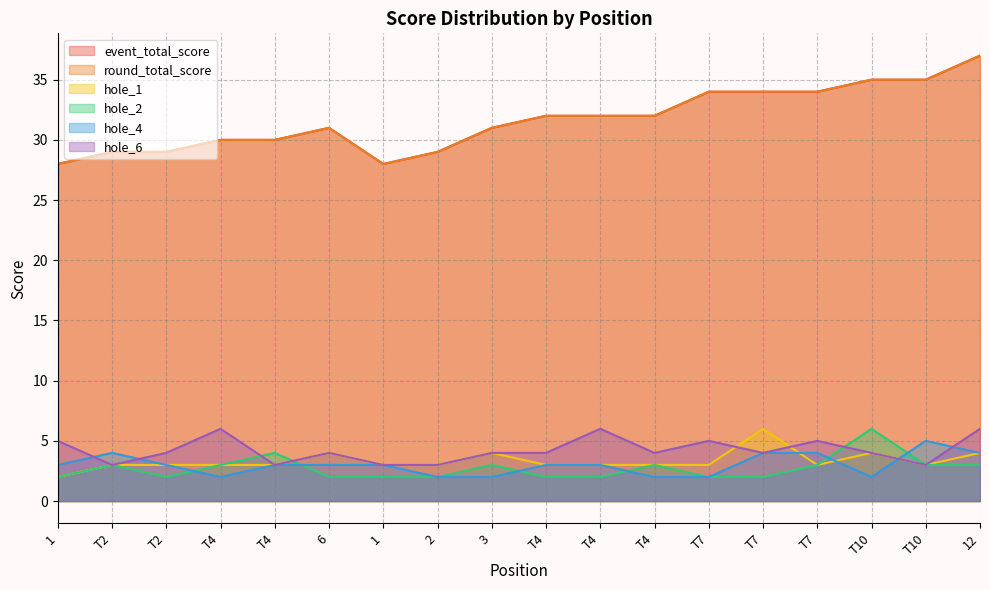

At which label does hole_2 reach its minimum?

1